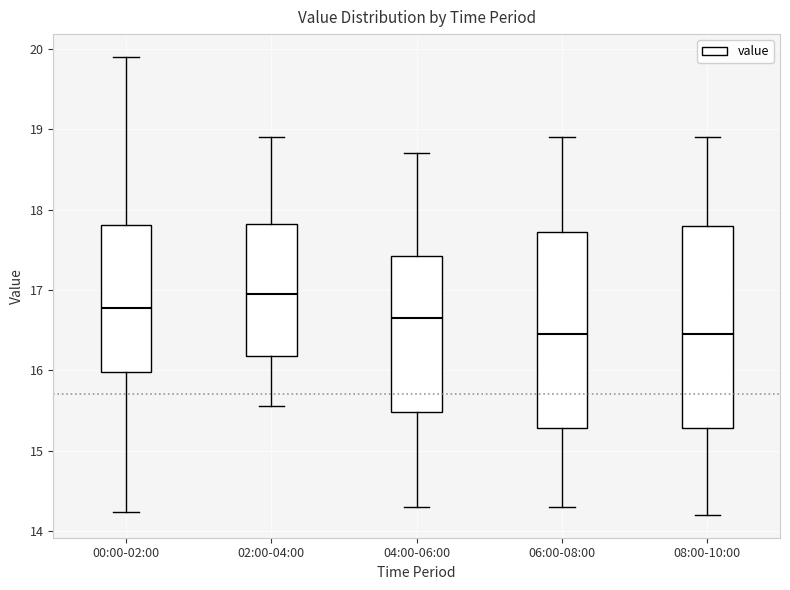

Where does the median line of the box for 02:00-04:00 sit on the y-axis? The values are not printed on the chart, so give them approximately, as read against the axis.

17.0